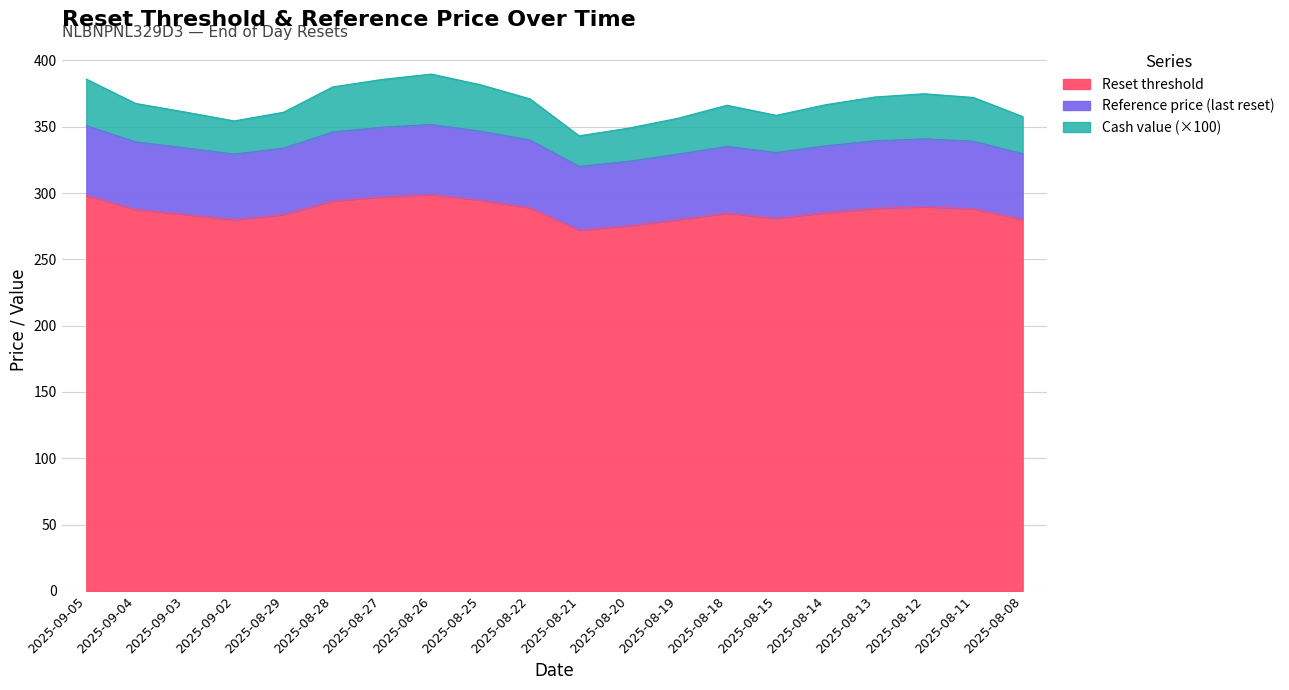

True or false: Reference price (last reset) and Reset threshold intersect in this chart.

False